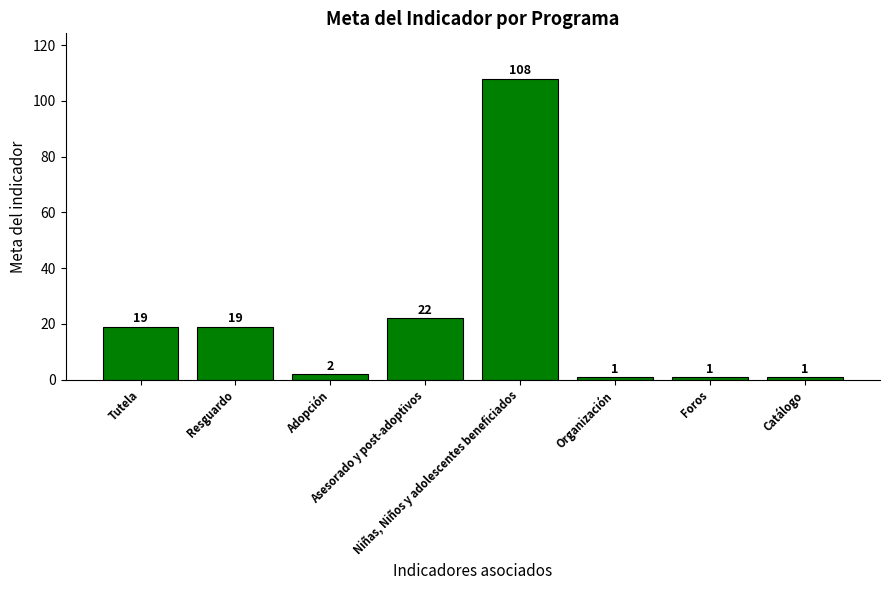

What is the maximum value shown in the chart?

108